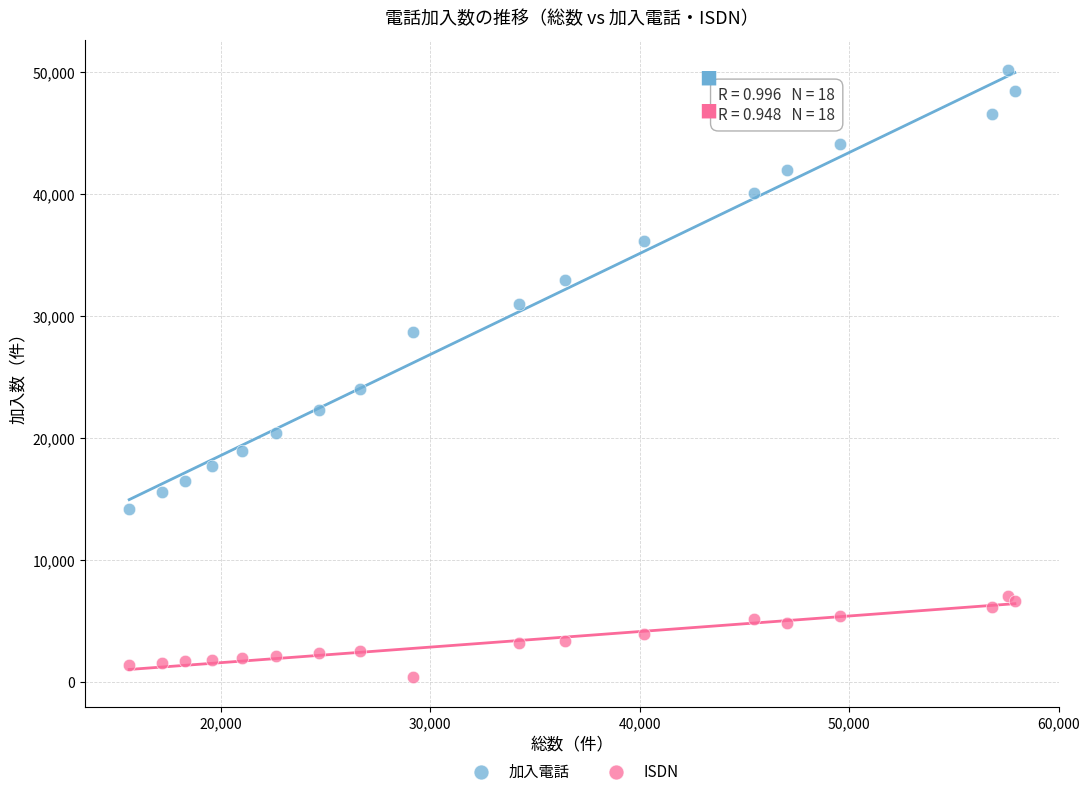

Which series reaches the maximum Y coordinate?

加入電話